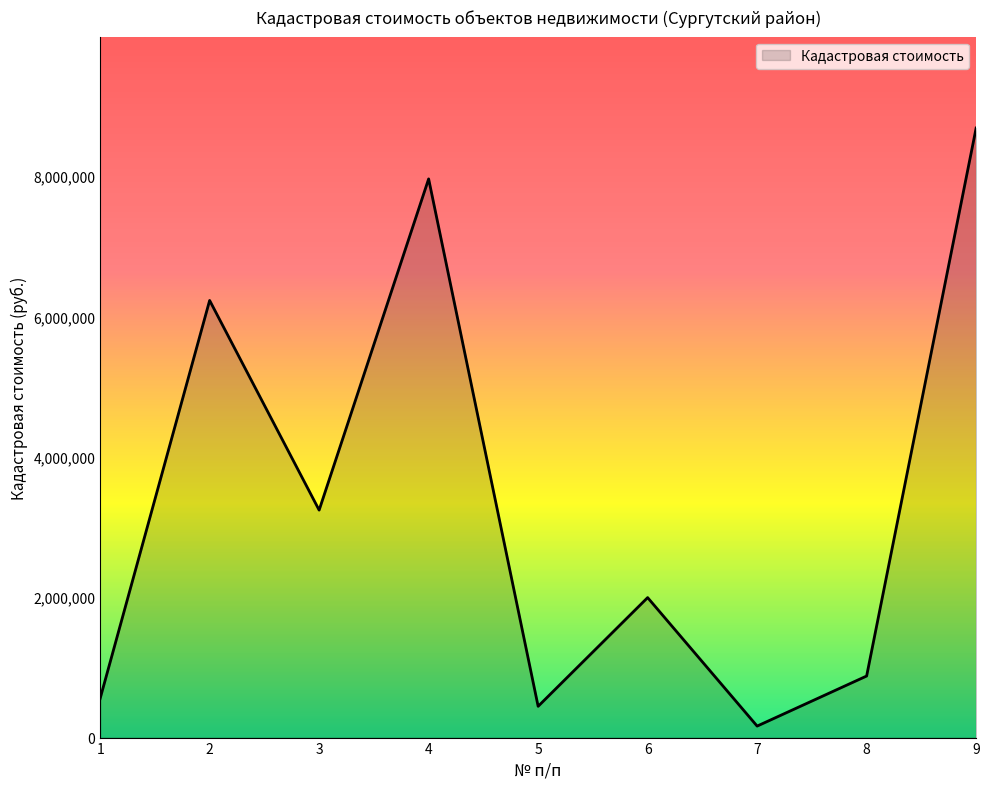

Between 1 and 8, which is larger?

8